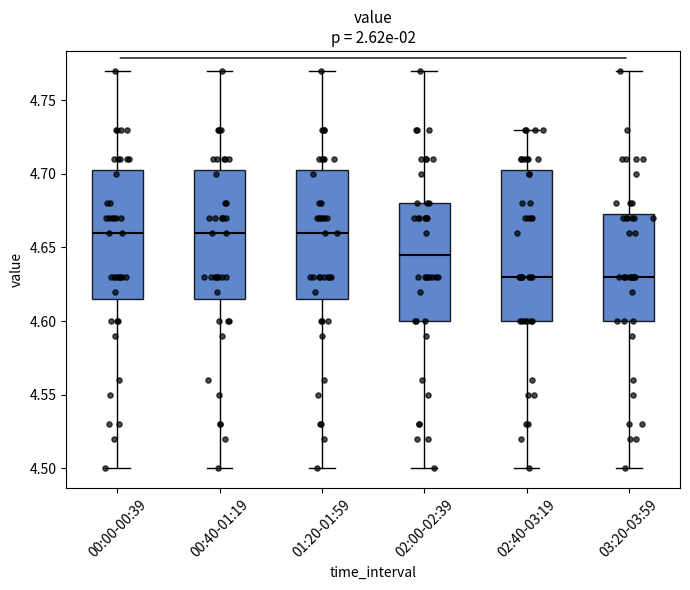

Reading left to right, transcribe this box plot: for each box, give where its median line is, the range the box spans, and where its two whiskers end, as read against the y-axis. The values are not printed on the chart, so give them approximately, as read against the axis.

00:00-00:39: median 4.660, box 4.615 to 4.705, whiskers 4.500 to 4.770
00:40-01:19: median 4.660, box 4.615 to 4.705, whiskers 4.500 to 4.770
01:20-01:59: median 4.660, box 4.615 to 4.705, whiskers 4.500 to 4.770
02:00-02:39: median 4.645, box 4.600 to 4.680, whiskers 4.500 to 4.770
02:40-03:19: median 4.630, box 4.600 to 4.705, whiskers 4.500 to 4.730
03:20-03:59: median 4.630, box 4.600 to 4.675, whiskers 4.500 to 4.770